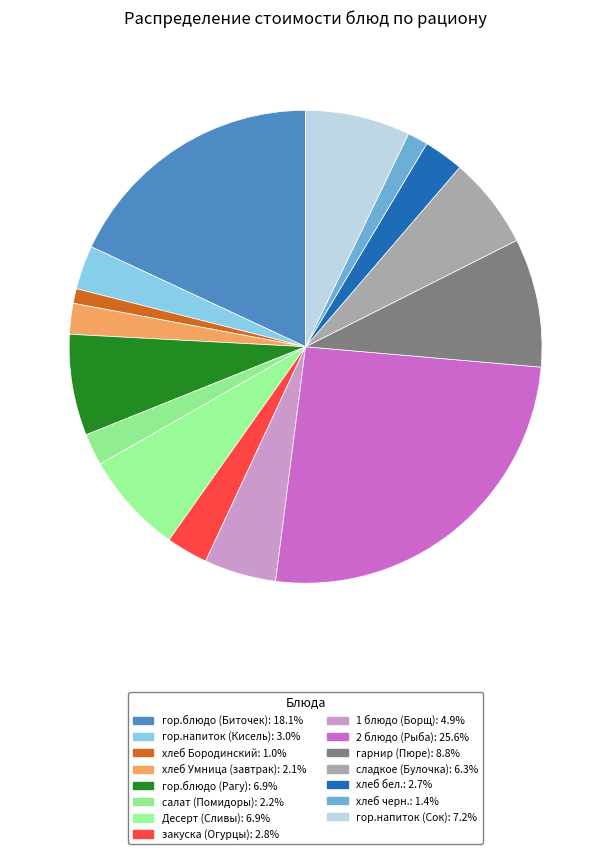

What percentage is NOT represented by хлеб бел.?

97.3%